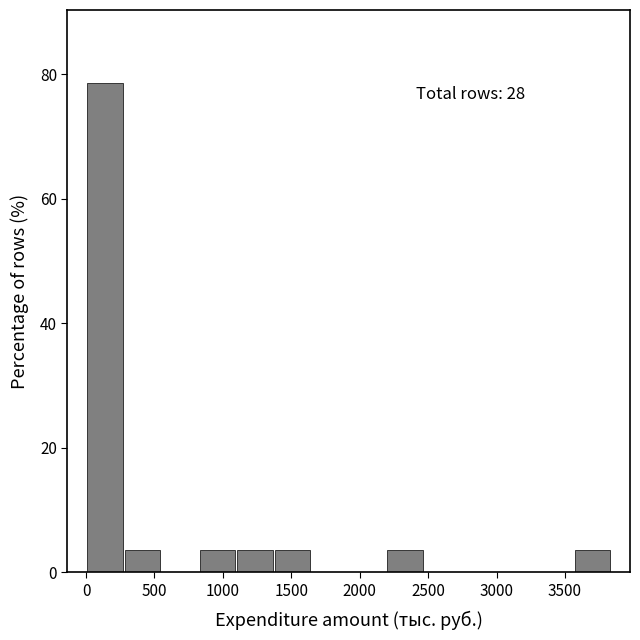

Over which range of the x-axis is the bar tallest?

0 to 250